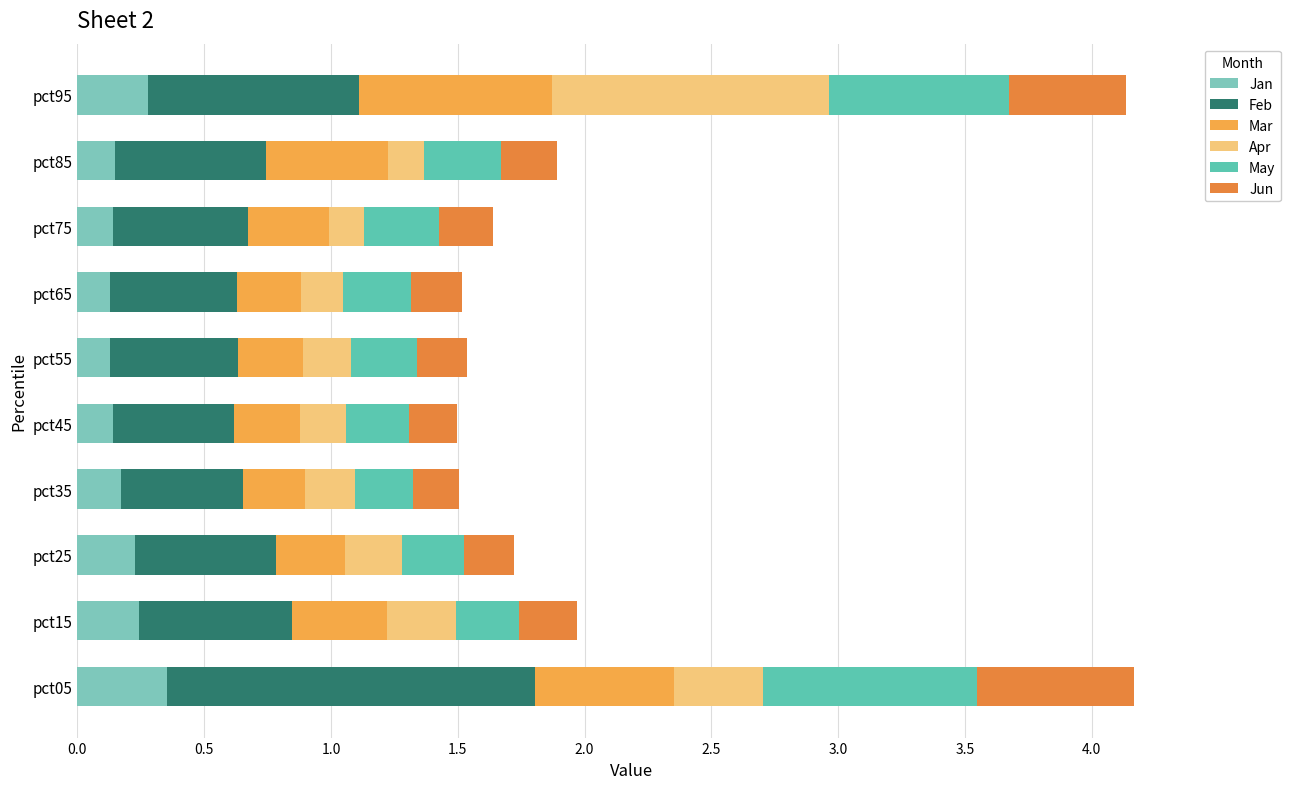

What position from the left is 4.0?

9